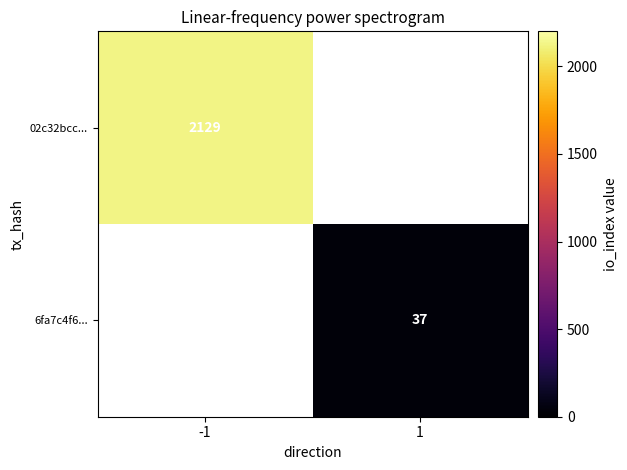

True or false: 6fa7c4f6... has a value of 37 at 1.

True